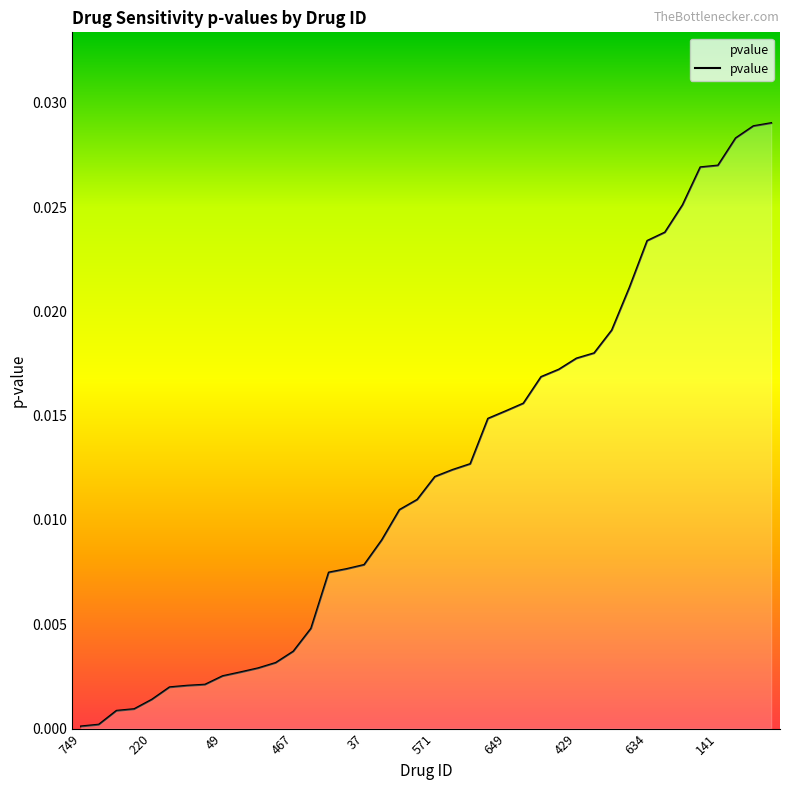

Count the number of categories in the chart.

40